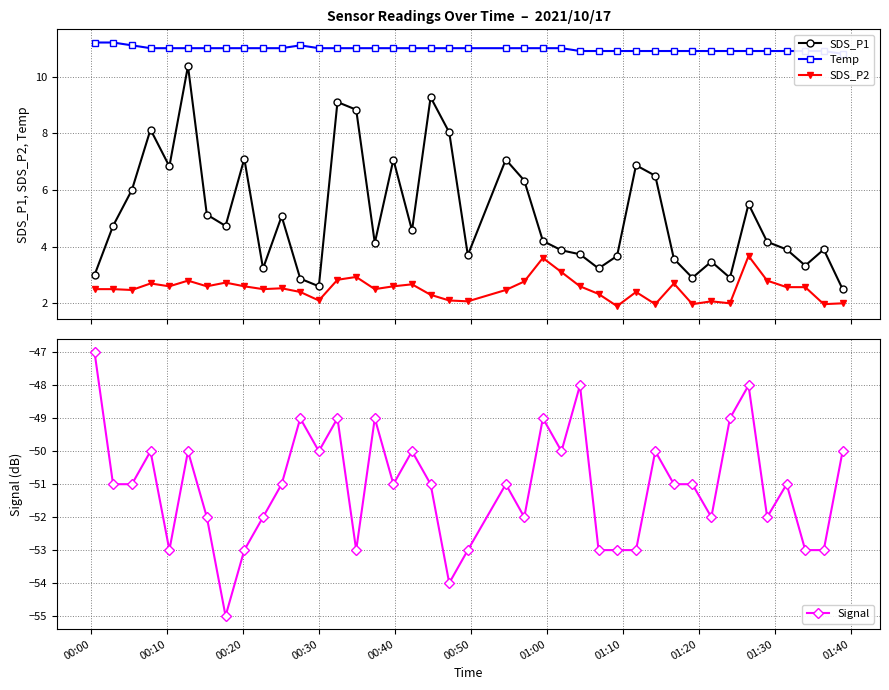

What are all the series names shown in the legend?

SDS_P1, Temp, SDS_P2, Signal